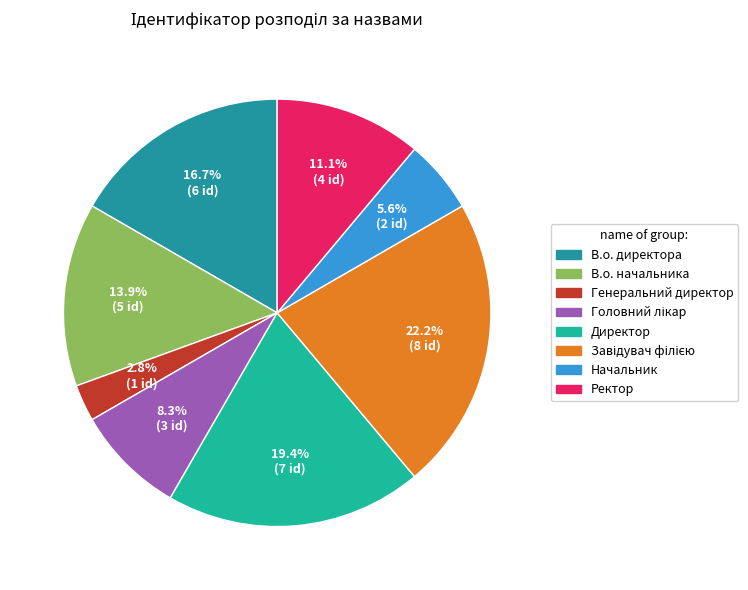

How many slices are in this pie chart?

8